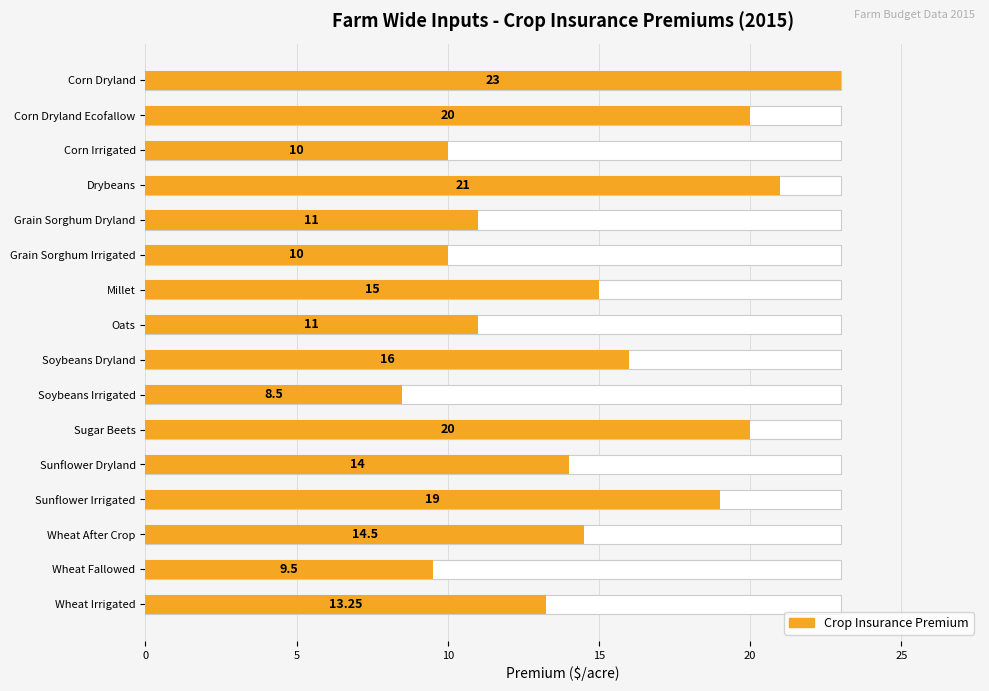

How many bars are there in total?

16